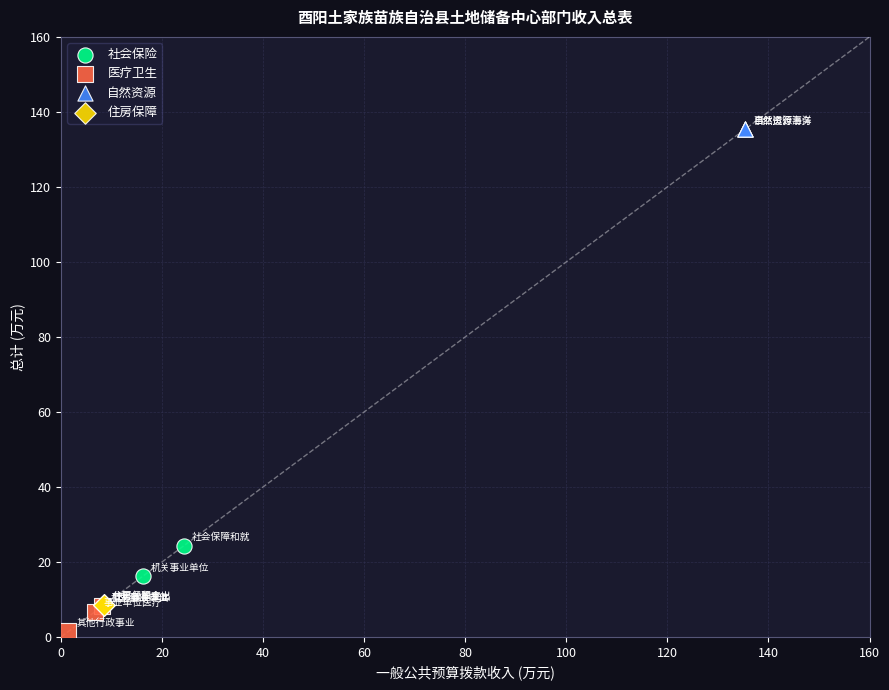

Which series contains the highest Y value?

自然资源